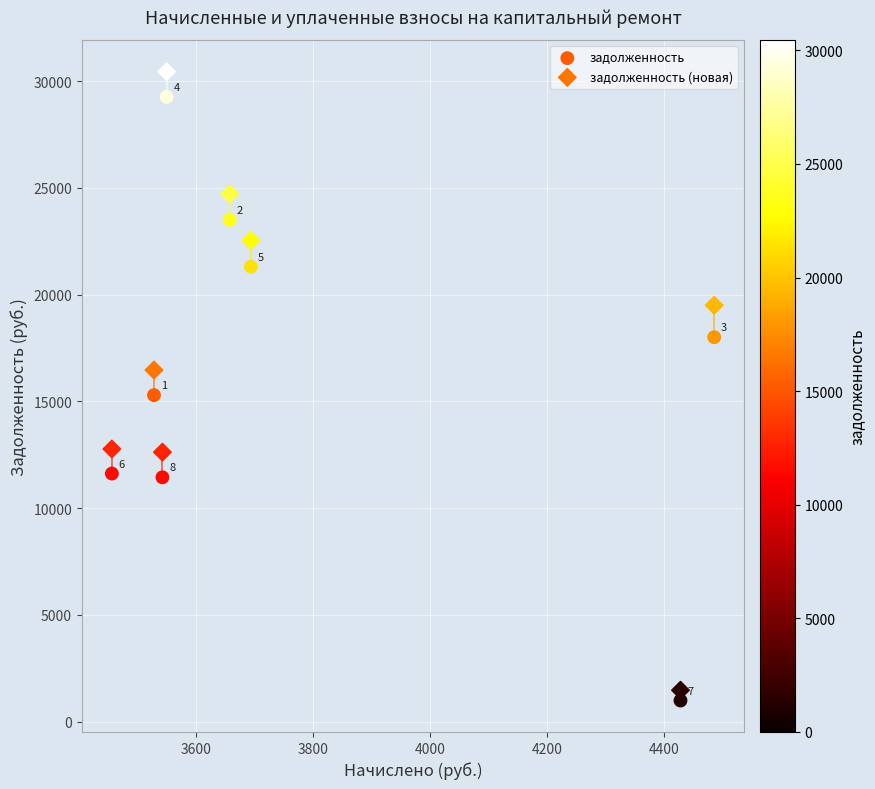

Which series has the widest spread of Y values?

задолженность (новая)